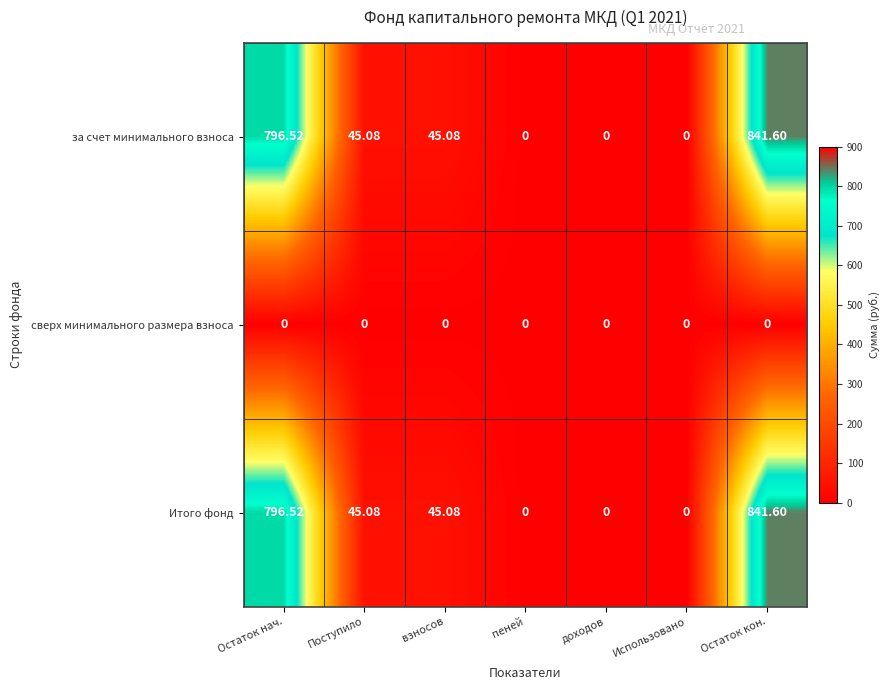

At which category is the sum across all series the highest?

Остаток кон.